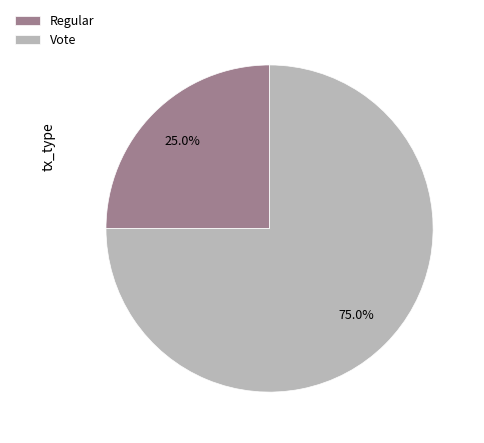

To the nearest percent, what is the difference between the largest and smallest slice percentages?

50%